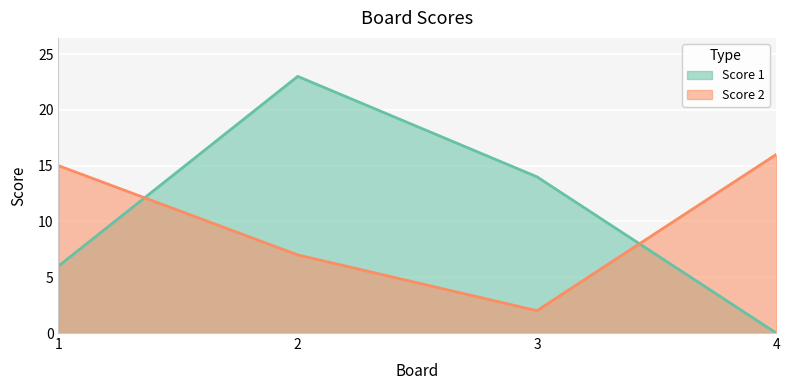

What is the difference between the second highest and minimum values in the Score 1 series?

14